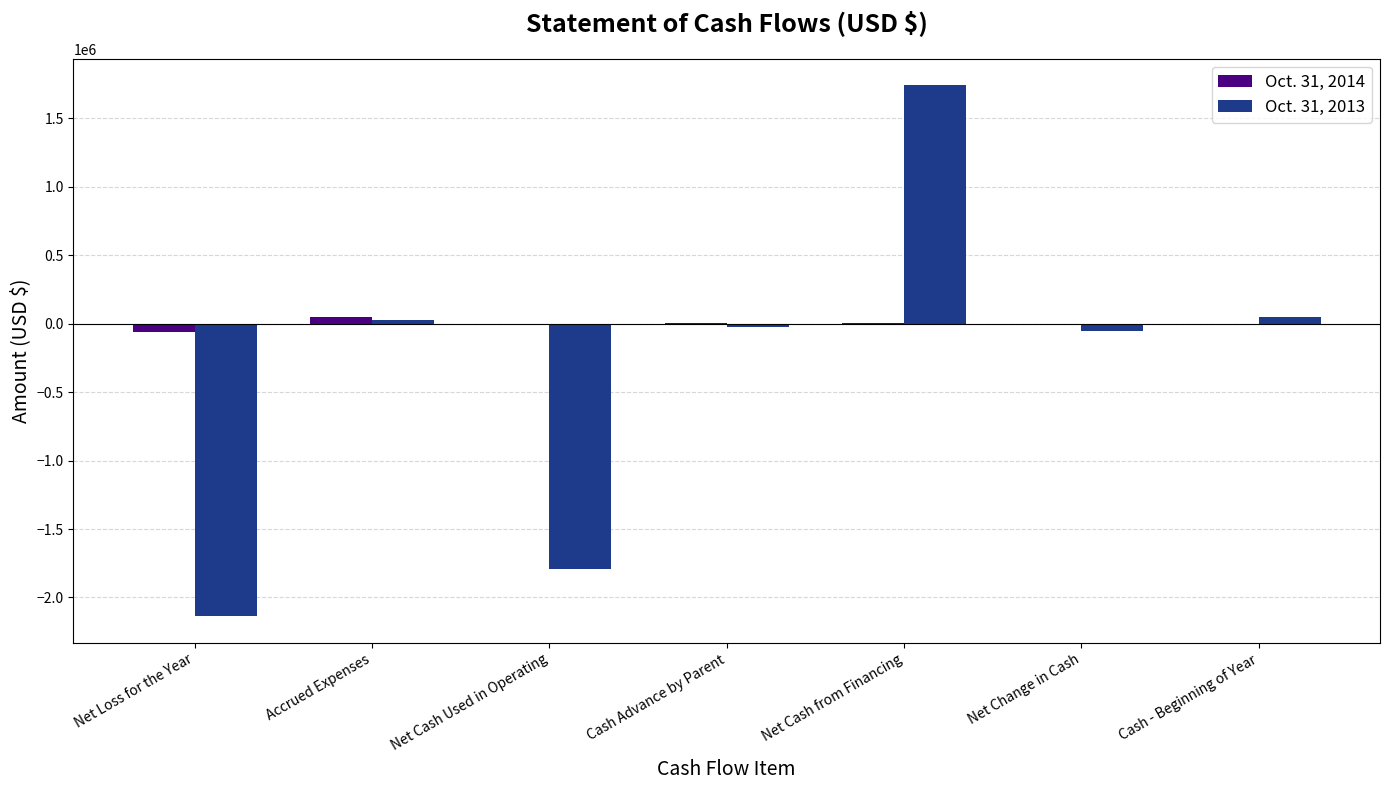

What is the sum of all Oct. 31, 2013 values?

-2181444